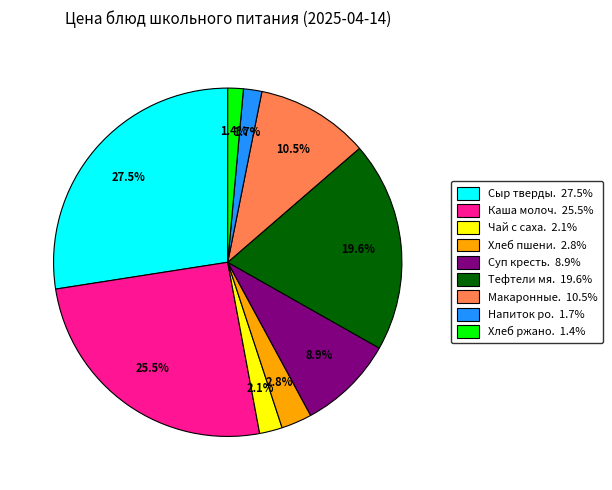

Is there a majority slice in this chart?

No